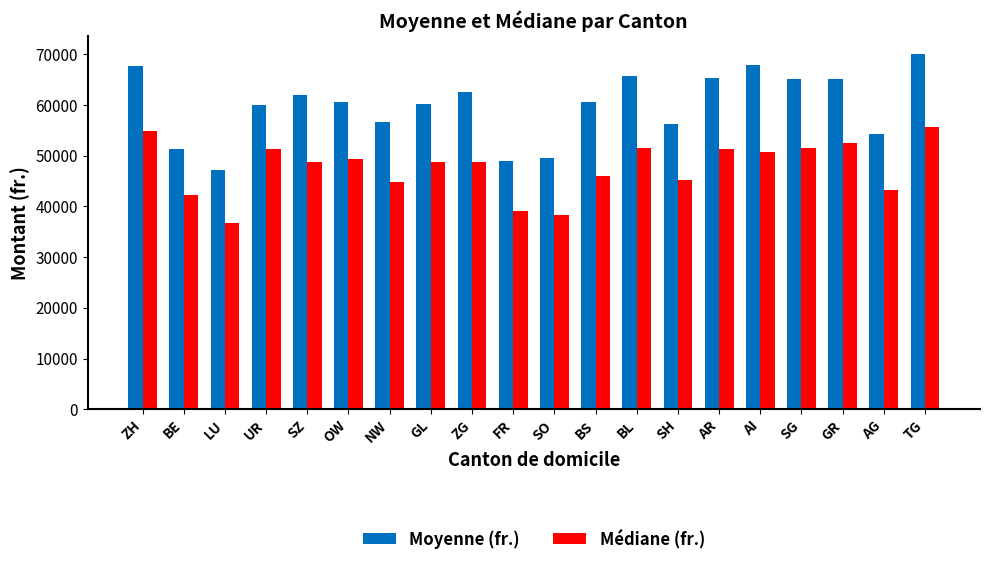

What is the difference between the Médiane (fr.) values at TG and AR?

4310.0